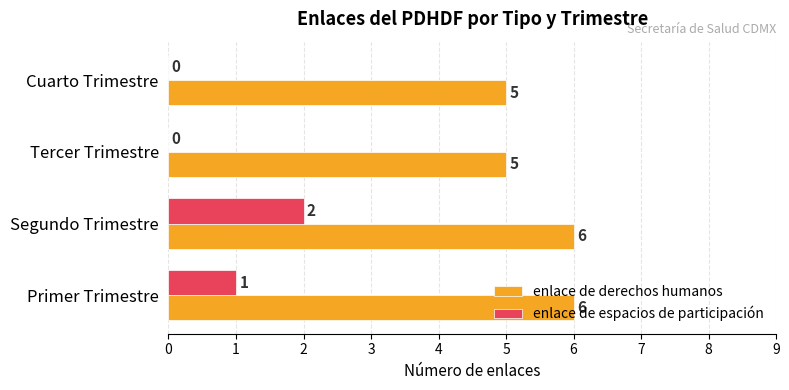

The value of enlace de derechos humanos at Tercer Trimestre is 2. True or false?

False